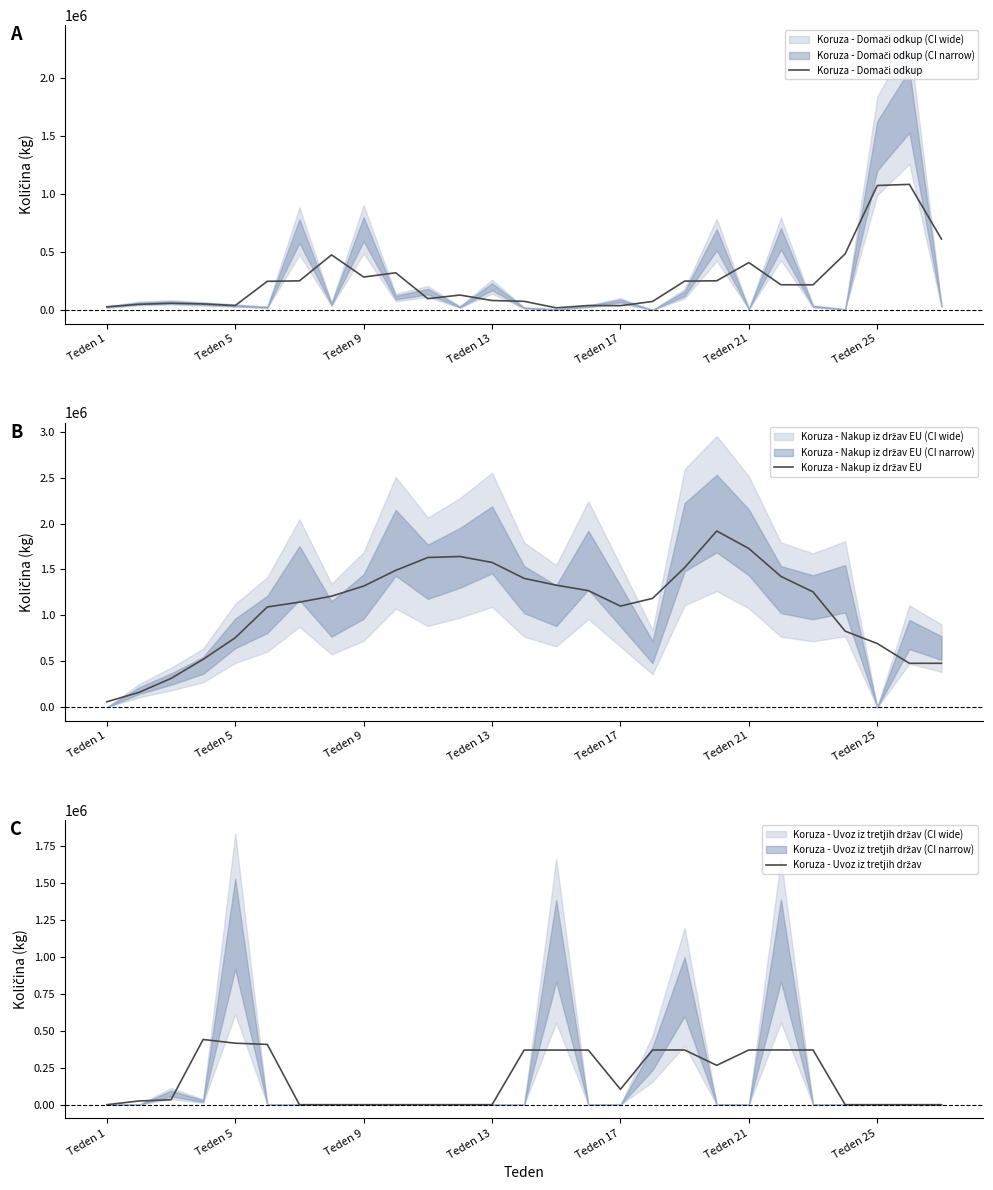

Is this an area chart (filled region under the line)?

No